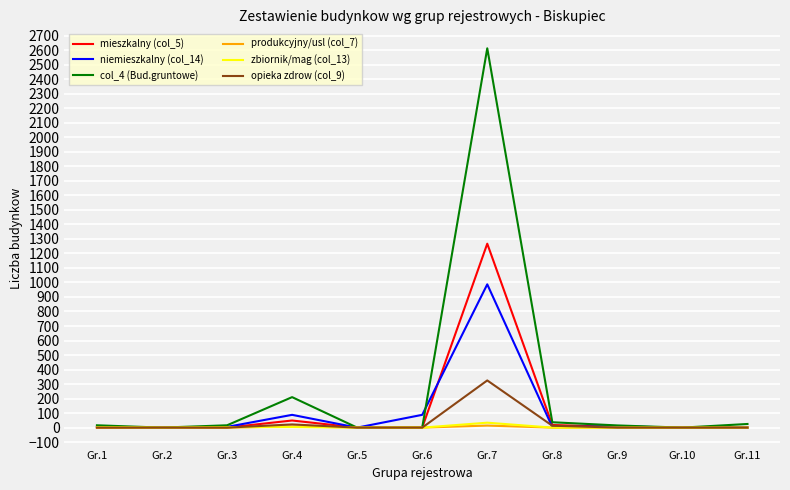

Which series has the widest spread of values?

col_4 (Bud.gruntowe)